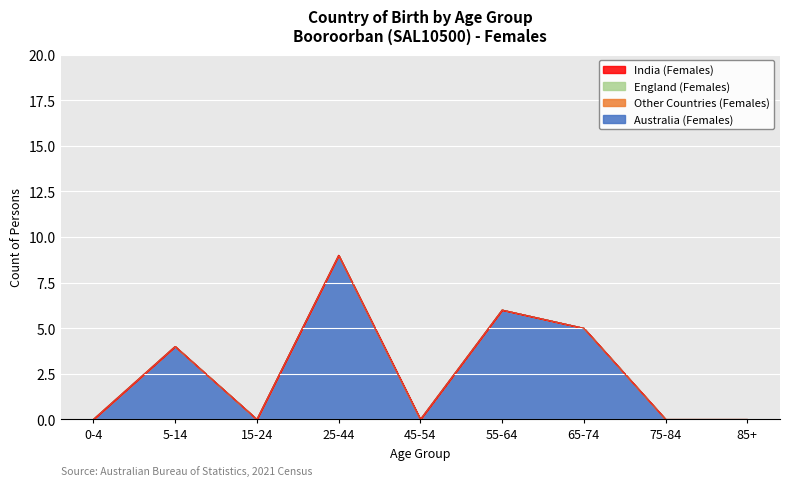

True or false: India (Females) and Other Countries (Females) intersect in this chart.

False